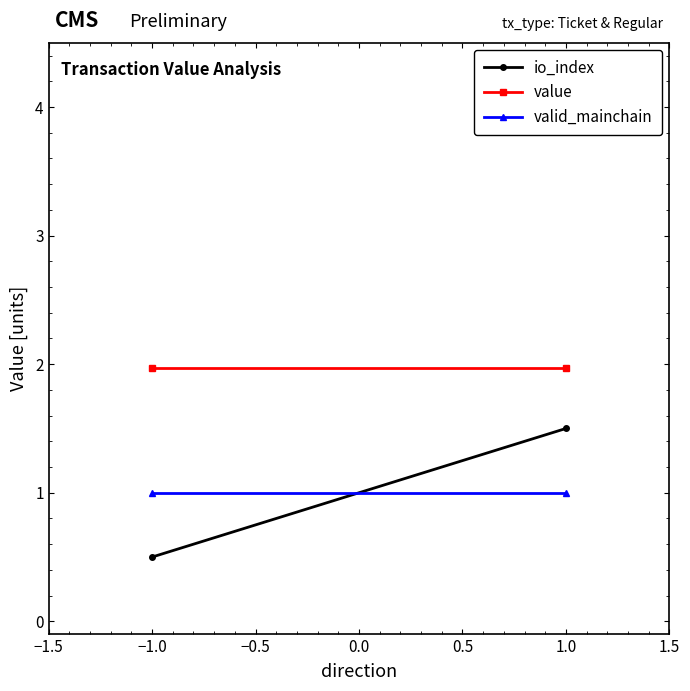

Count the number of categories in the chart.

2